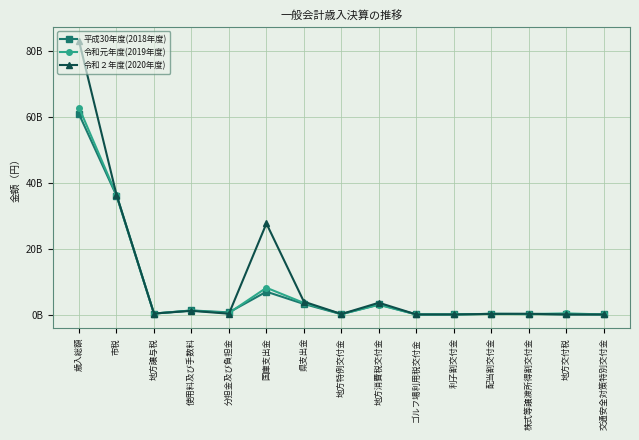

What are all the series names shown in the legend?

平成30年度(2018年度), 令和元年度(2019年度), 令和２年度(2020年度)